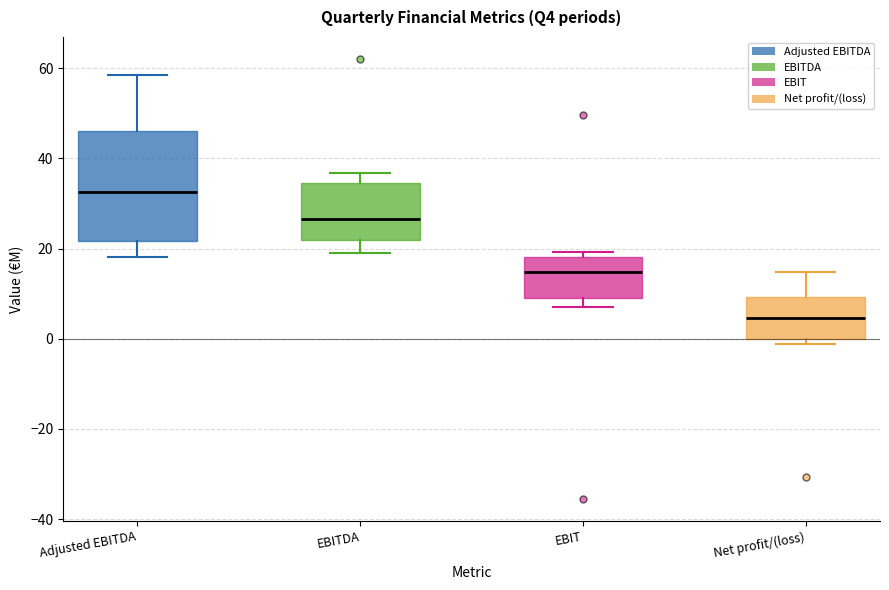

Reading left to right, read every box against the y-axis: the position of its median line, the range the box covers, and the ends of its whiskers. The values are not printed on the chart, so give them approximately, as read against the axis.

Adjusted EBITDA: median 32, box 22 to 46, whiskers 18 to 58
EBITDA: median 26, box 22 to 34, whiskers 20 to 36
EBIT: median 14, box 10 to 18, whiskers 8 to 20
Net profit/(loss): median 4, box 0 to 10, whiskers -2 to 14